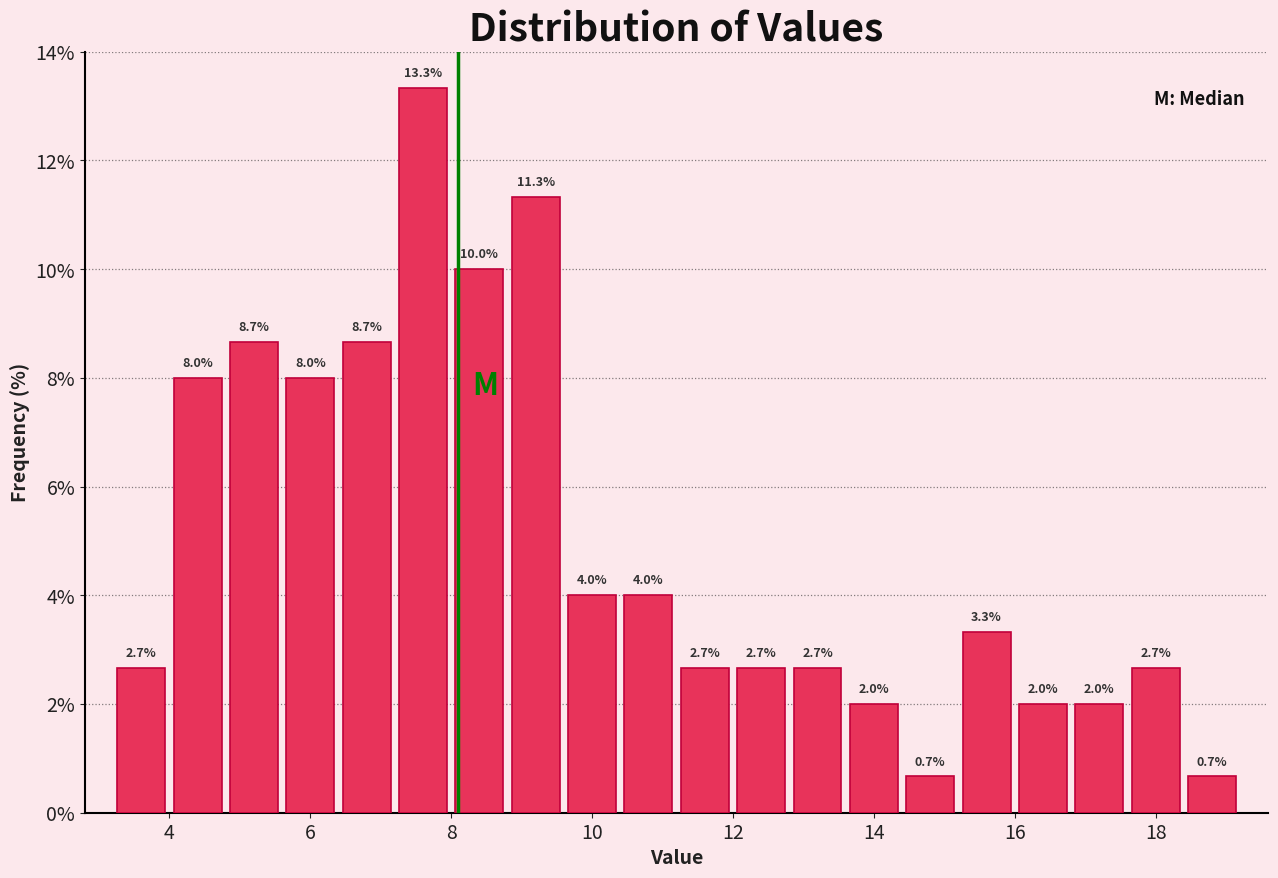

How tall is the bar that spans 4.0 to 4.8 on the x-axis?

8.0